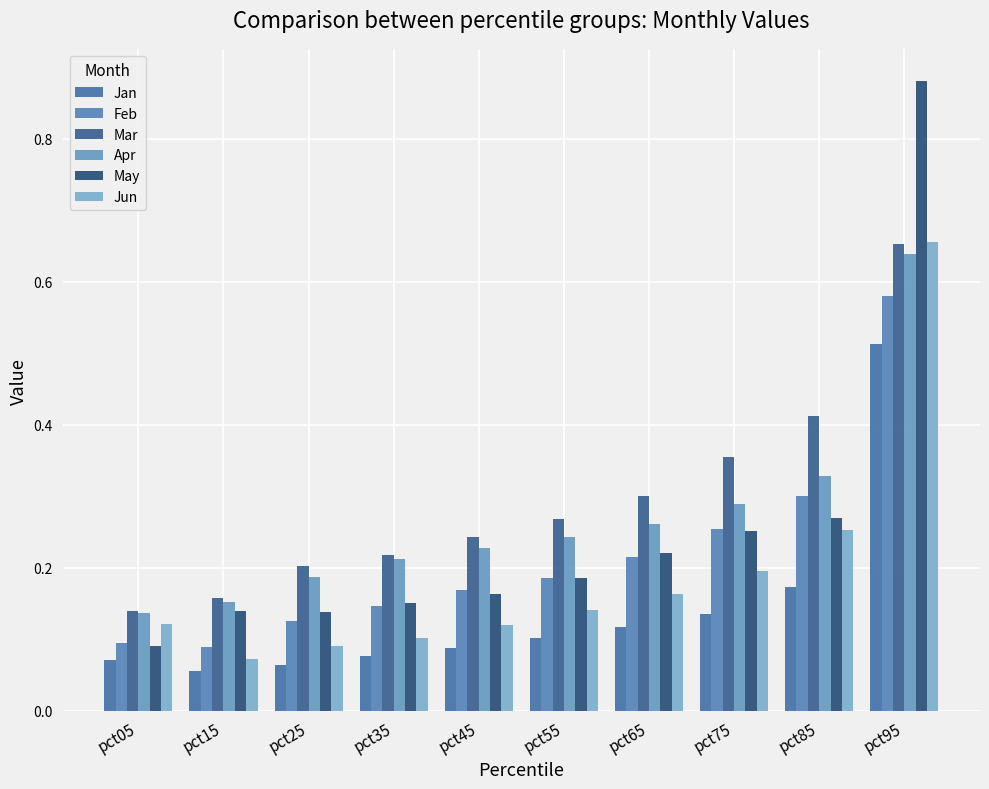

Reading right to left, list all the values displayed in this chart.

Jan: pct95=0.5	pct85=0.2	pct75=0.1	pct65=0.1	pct55=0.1	pct45=0.1	pct35=0.1	pct25=0.1	pct15=0.1	pct05=0.1
Feb: pct95=0.6	pct85=0.3	pct75=0.3	pct65=0.2	pct55=0.2	pct45=0.2	pct35=0.1	pct25=0.1	pct15=0.1	pct05=0.1
Mar: pct95=0.7	pct85=0.4	pct75=0.4	pct65=0.3	pct55=0.3	pct45=0.2	pct35=0.2	pct25=0.2	pct15=0.2	pct05=0.1
Apr: pct95=0.6	pct85=0.3	pct75=0.3	pct65=0.3	pct55=0.2	pct45=0.2	pct35=0.2	pct25=0.2	pct15=0.2	pct05=0.1
May: pct95=0.9	pct85=0.3	pct75=0.3	pct65=0.2	pct55=0.2	pct45=0.2	pct35=0.2	pct25=0.1	pct15=0.1	pct05=0.1
Jun: pct95=0.7	pct85=0.3	pct75=0.2	pct65=0.2	pct55=0.1	pct45=0.1	pct35=0.1	pct25=0.1	pct15=0.1	pct05=0.1